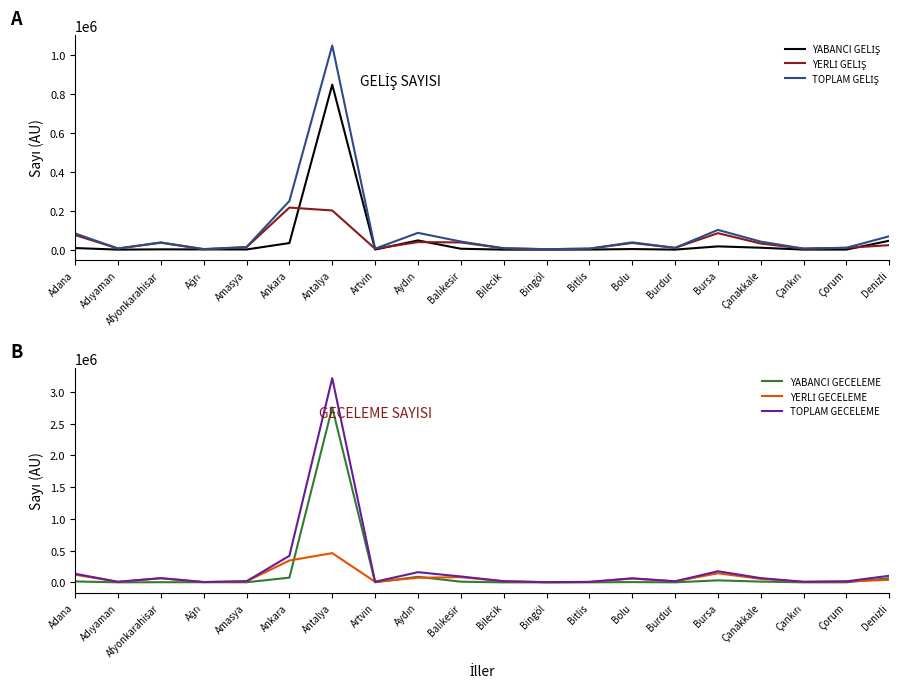

What is the label of the 10th point from the left?

Balıkesir